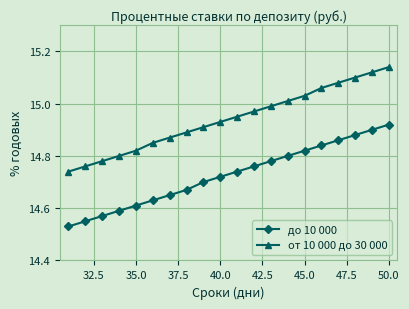

List the series in order of their peak value, highest first.

от 10 000 до 30 000, до 10 000